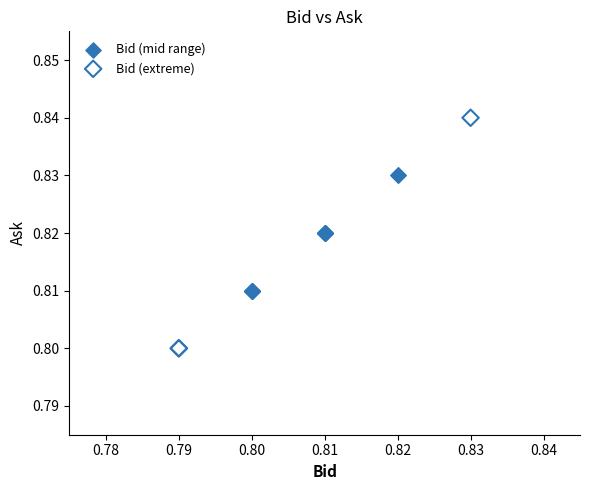

What are all the series names shown in the legend?

Bid (mid range), Bid (extreme)